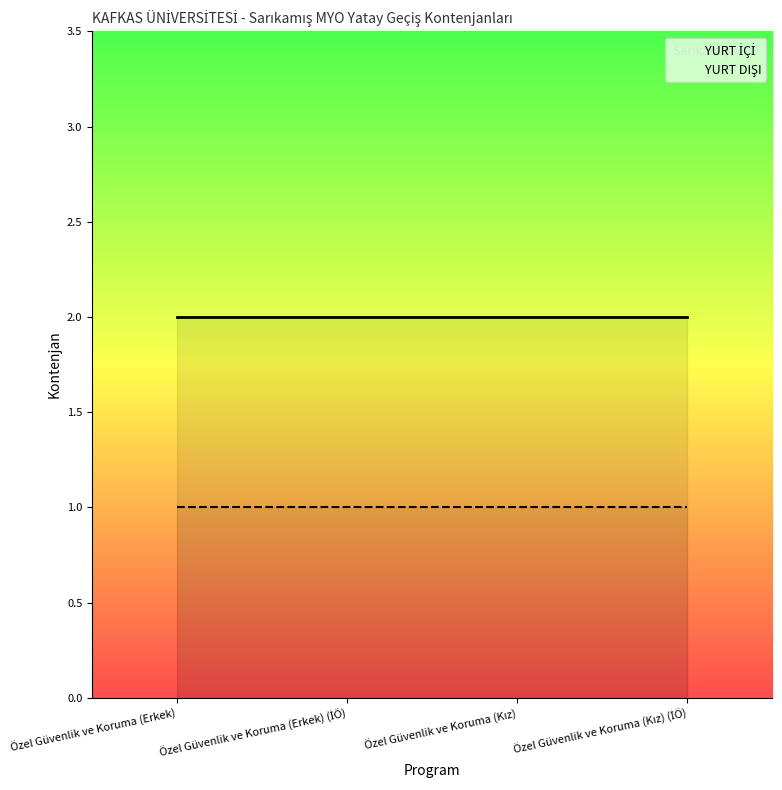

At how many categories does at least one series exceed 1?

4